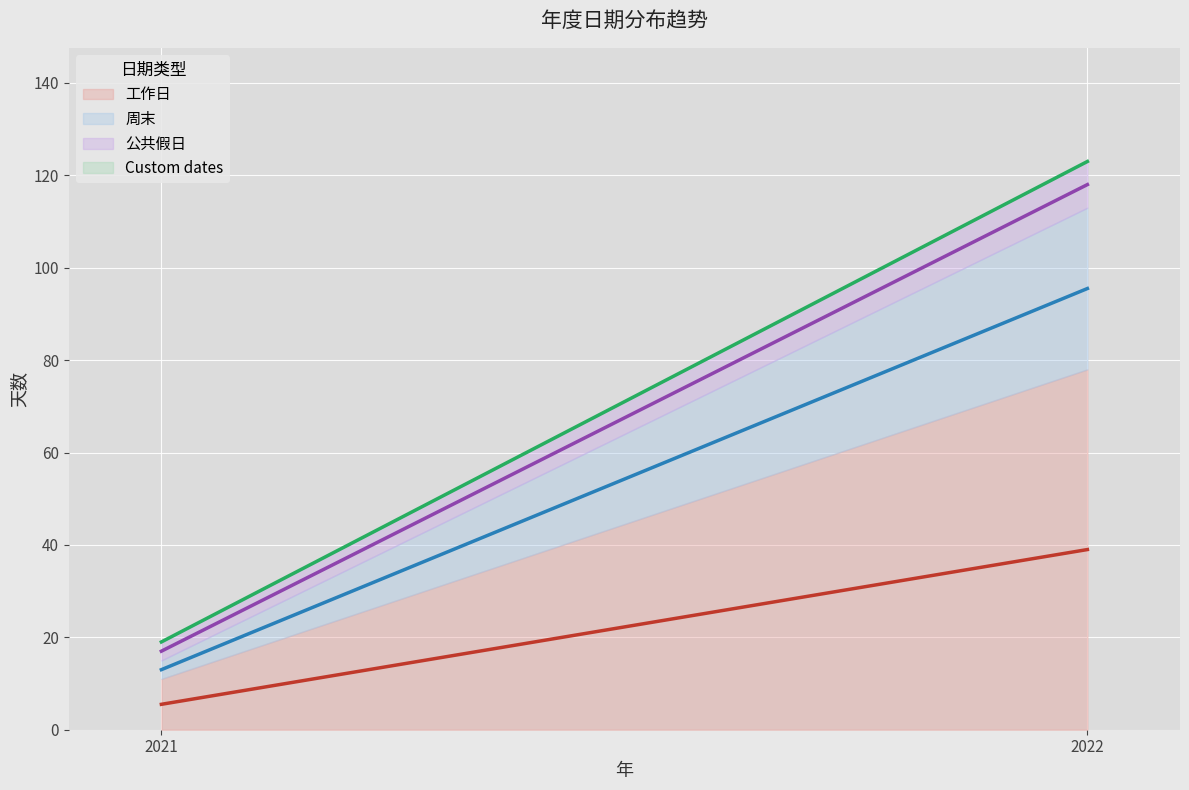

Which series has the largest total across all categories?

工作日